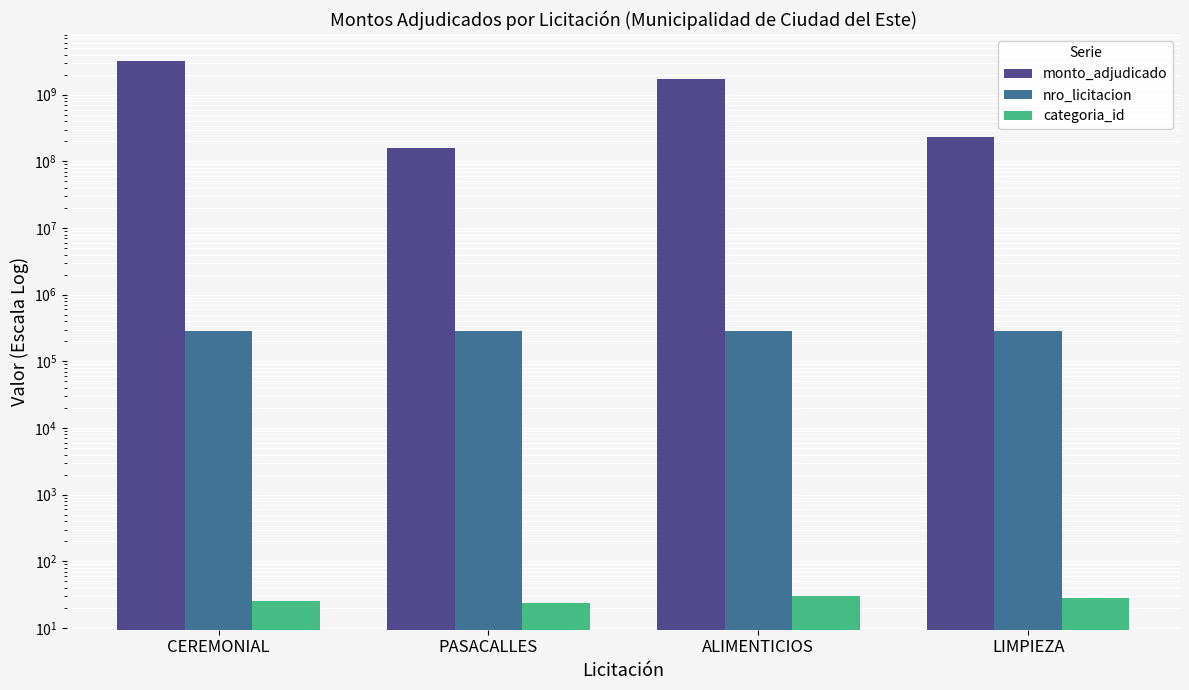

What is the maximum value for categoria_id?

30